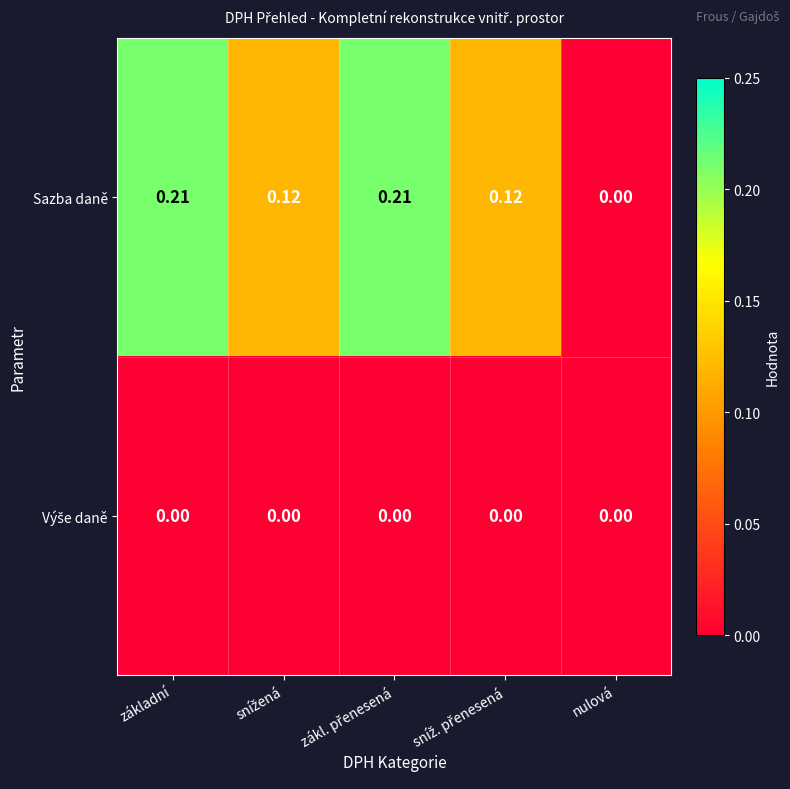

At which label does Sazba daně reach its minimum?

nulová